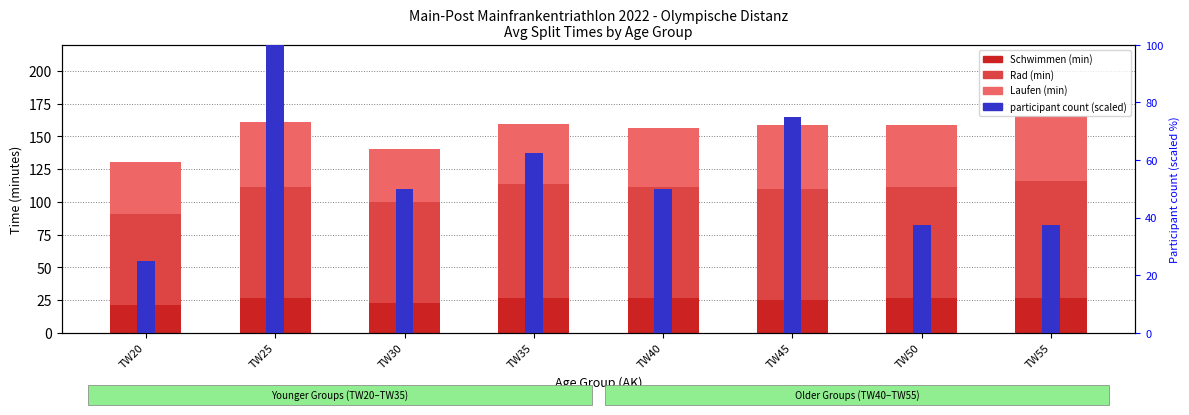

At how many categories does at least one series exceed 72?

7